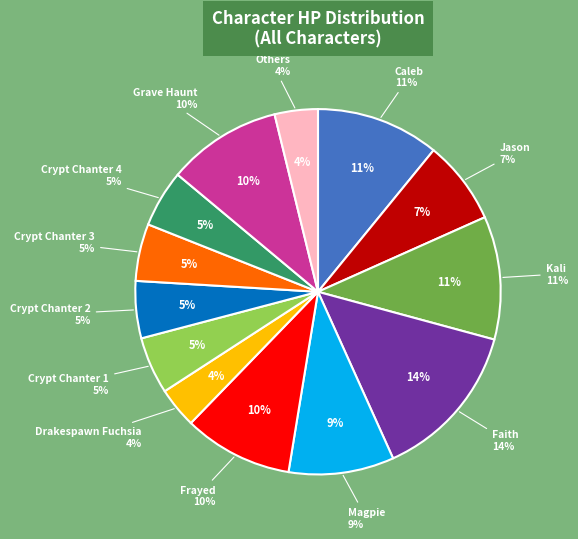

Does any single category account for the majority?

No